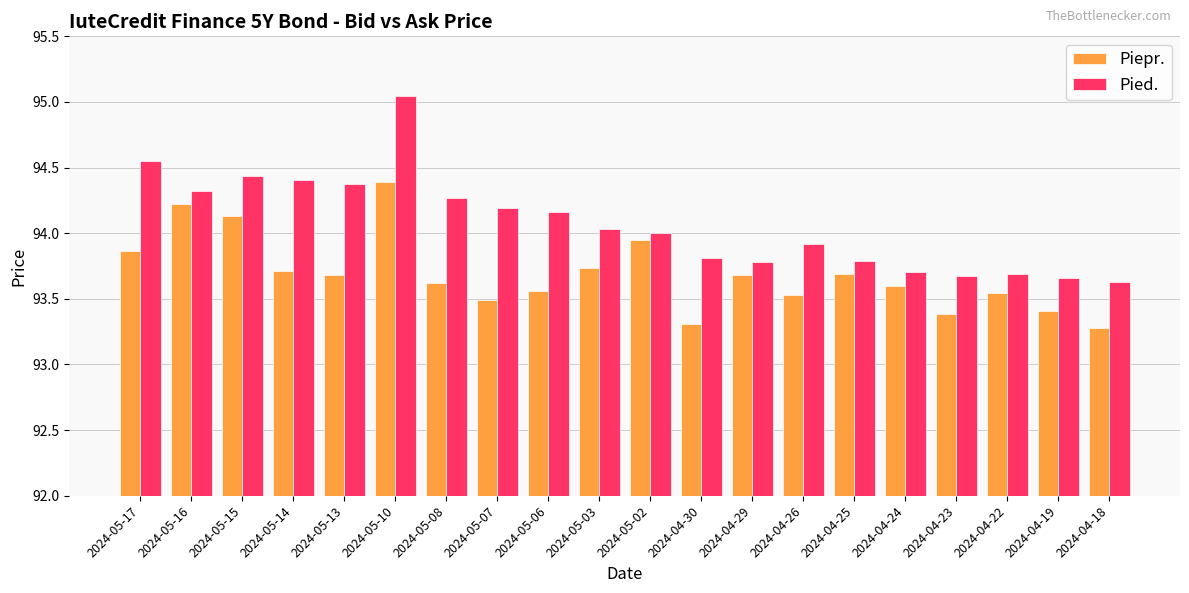

What is the highest value of the Piepr. series?

94.4